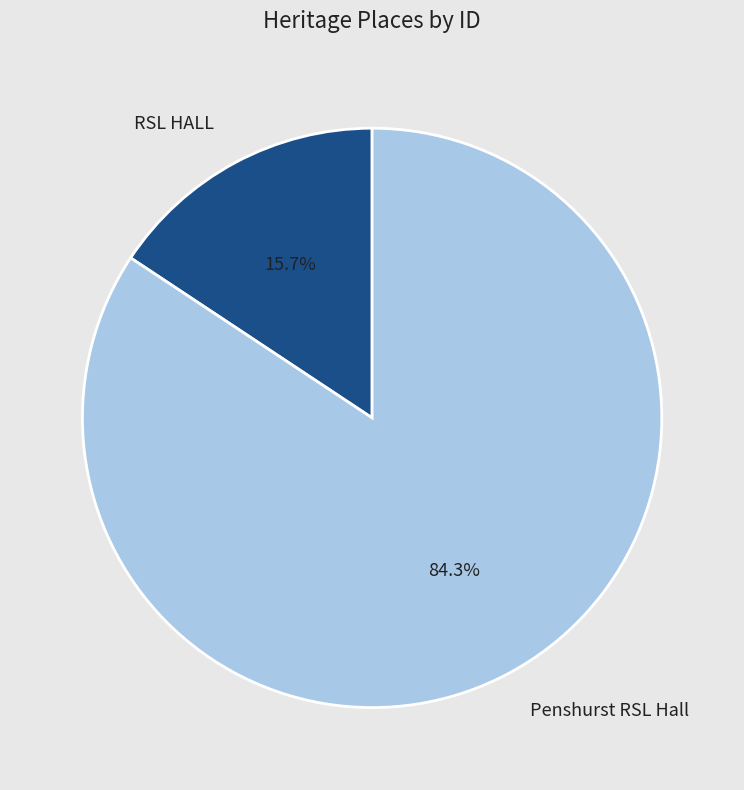

Which slice is the smallest?

RSL HALL